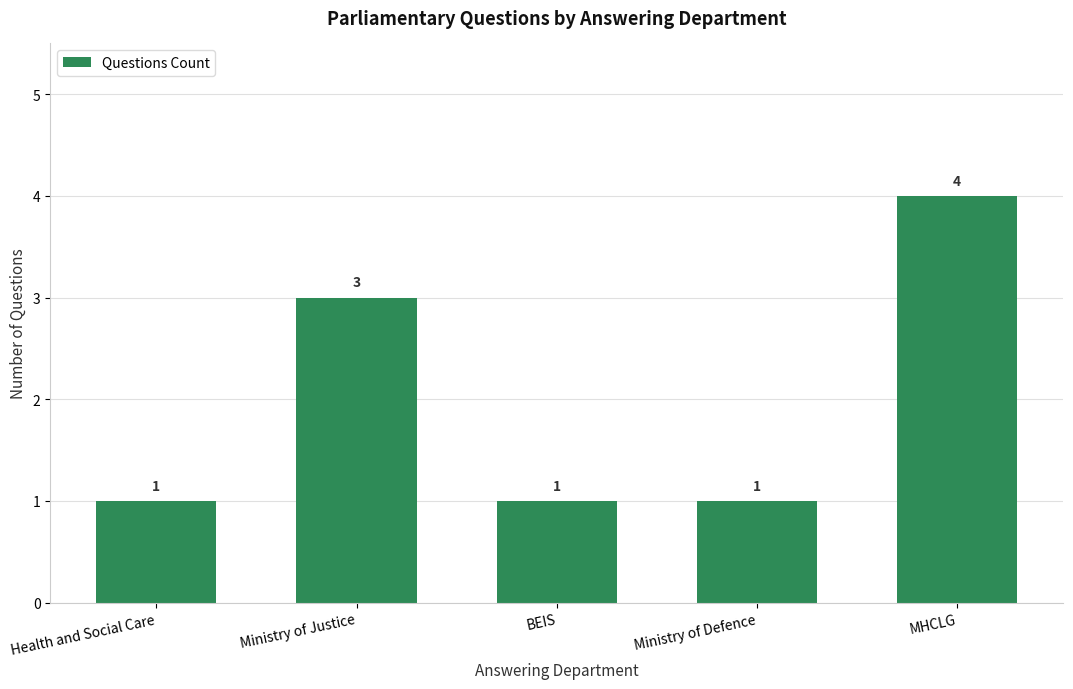

What is the change in value from Ministry of Justice to BEIS?

-2